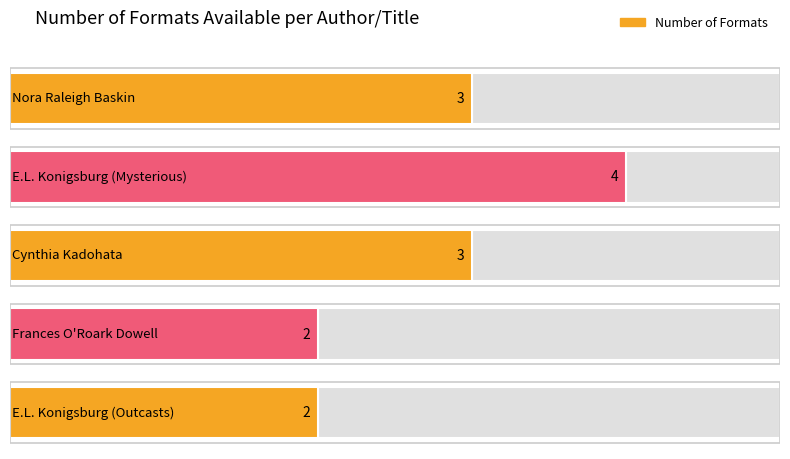

How many data points does each series have?

5